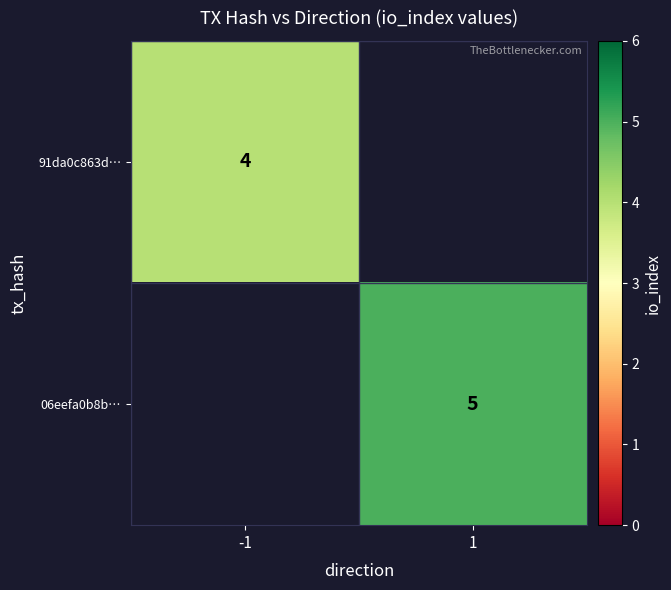

Which label corresponds to the smallest value in the chart?

1